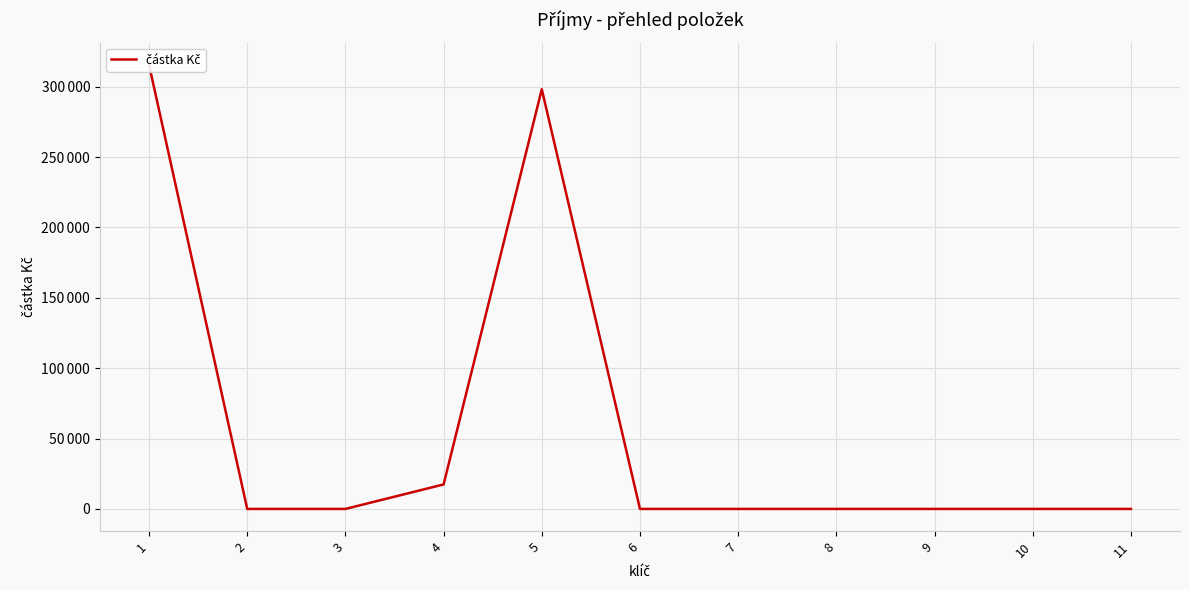

Reading right to left, what are all the values shown in this chart?

11=0	10=0	9=0	8=0	7=0	6=0	5=298142	4=17400	3=0	2=0	1=315542